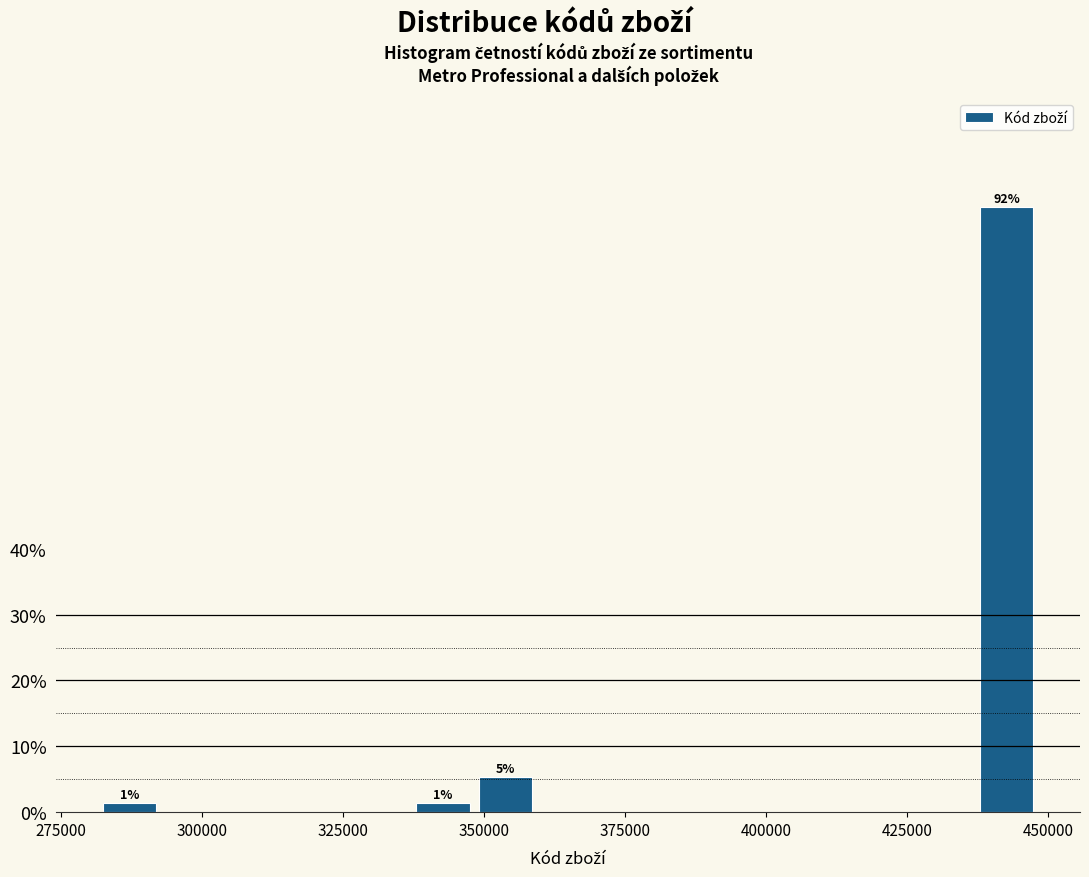

Around what value on the x-axis is the tallest bar? Give the approximate position of its centre, as read against the axis.

445000